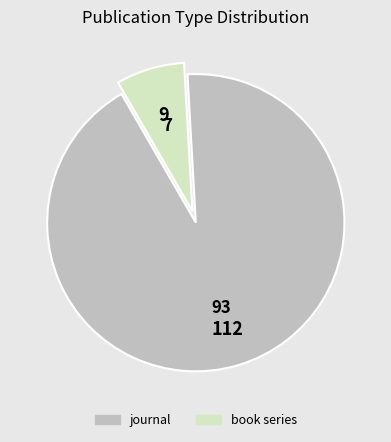

The book series slice represents 7% of the pie. True or false?

True